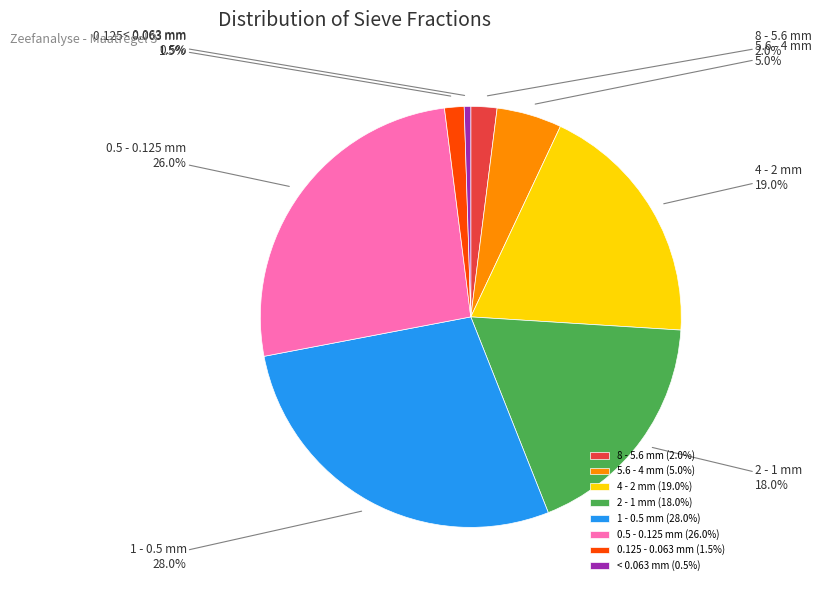

Is 4 - 2 mm the majority of the pie?

No